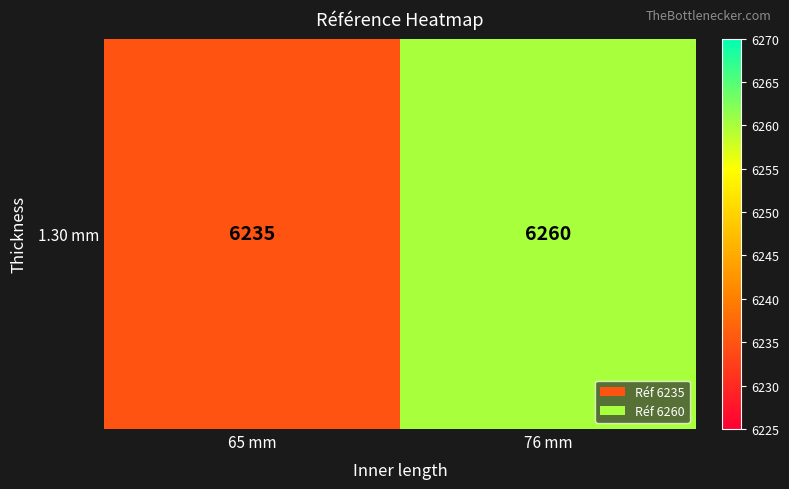

Read the value at 76 mm, to the nearest 10.

6260